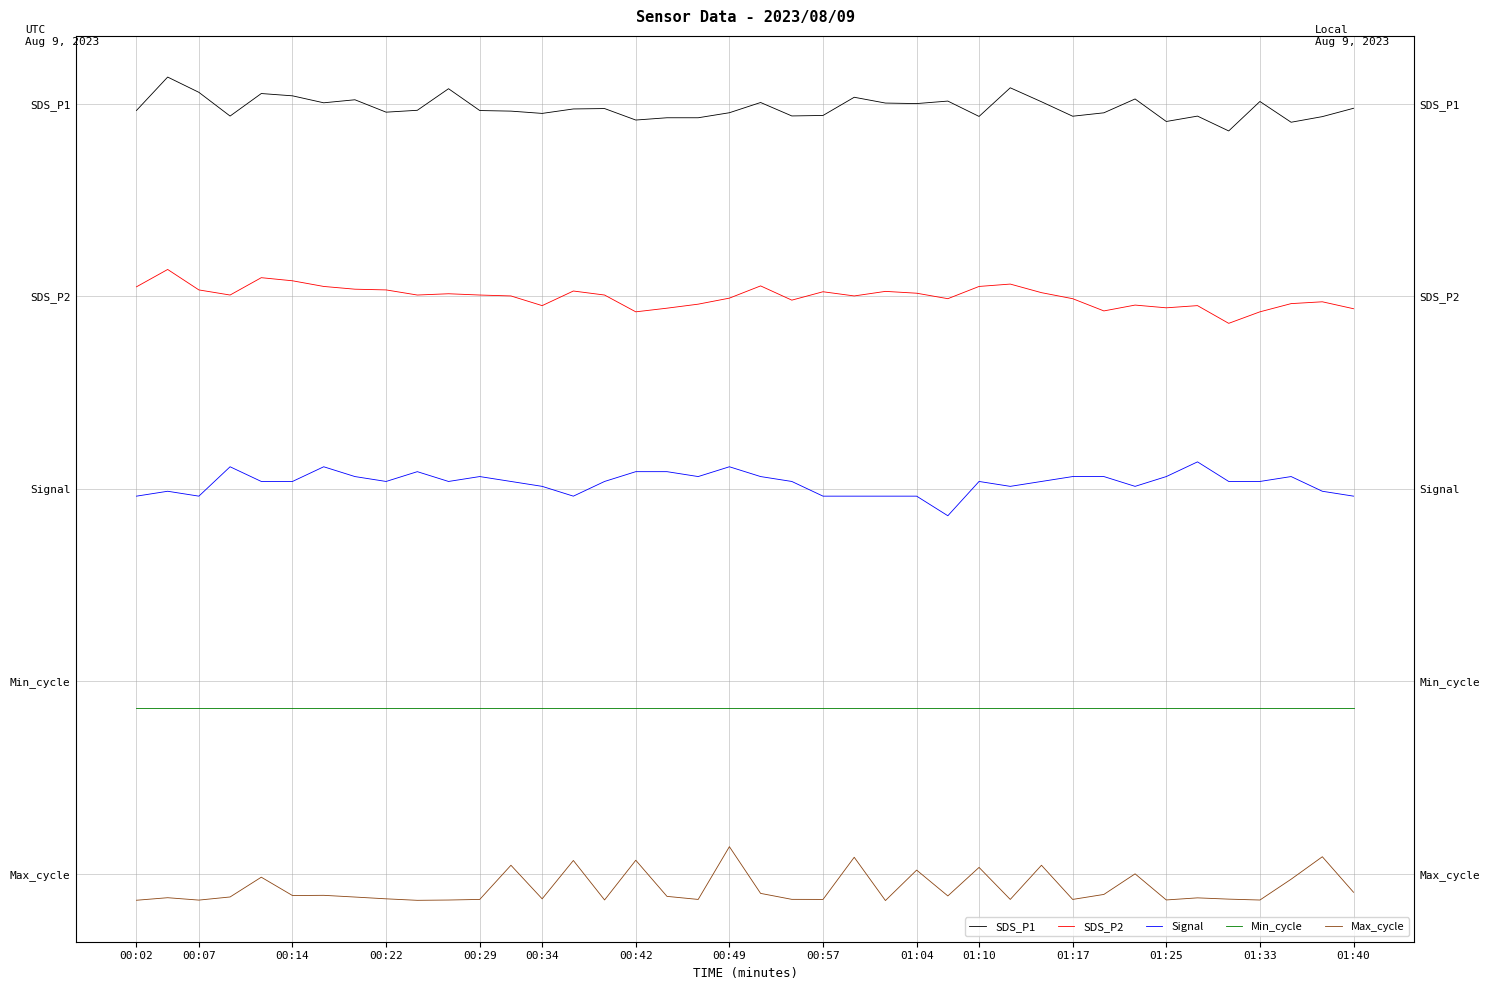

The Min_cycle series shows 0.1 at 01:04. True or false?

False